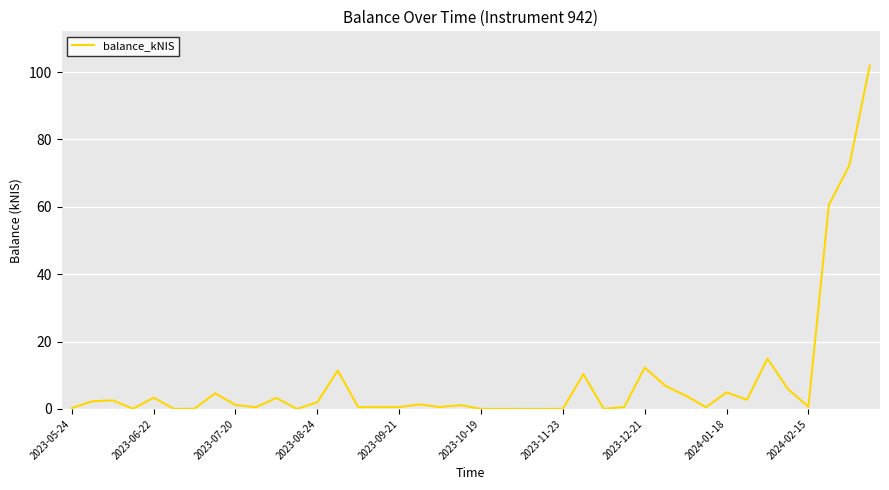

What is the maximum value shown in the chart?

101.9